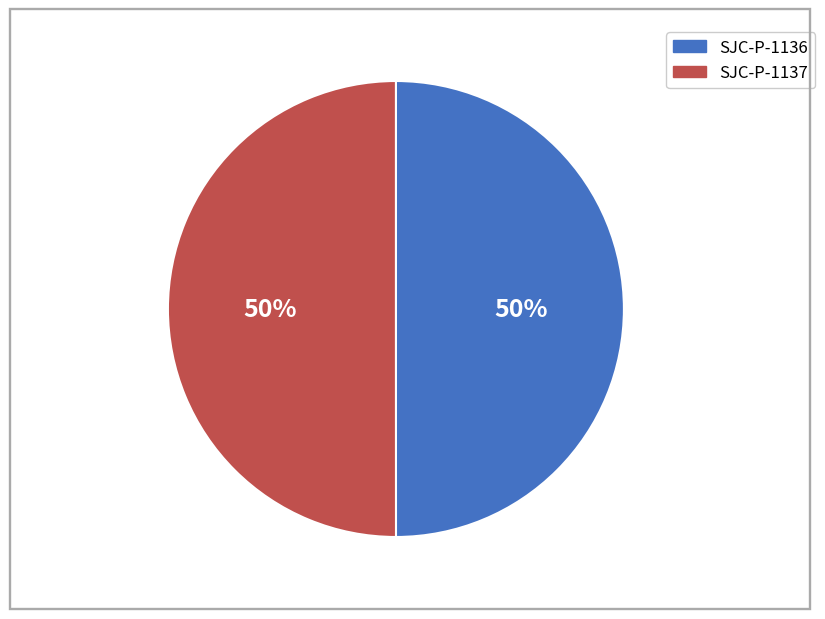

Do SJC-P-1136 and SJC-P-1137 together represent more than half of the pie?

Yes